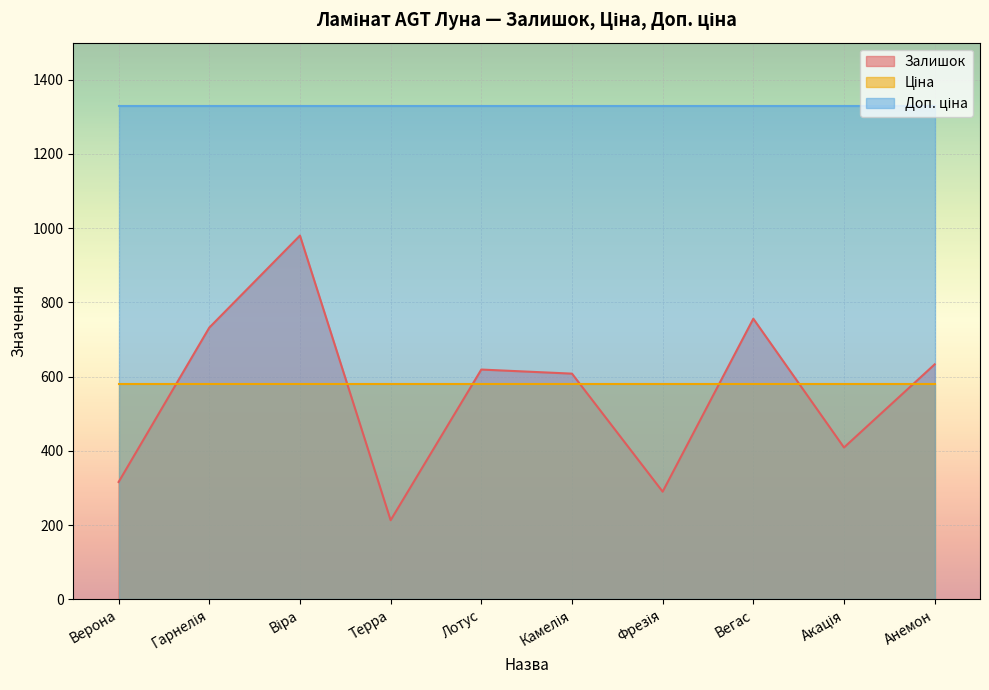

What value does the Залишок series have at Вегас?

756.0